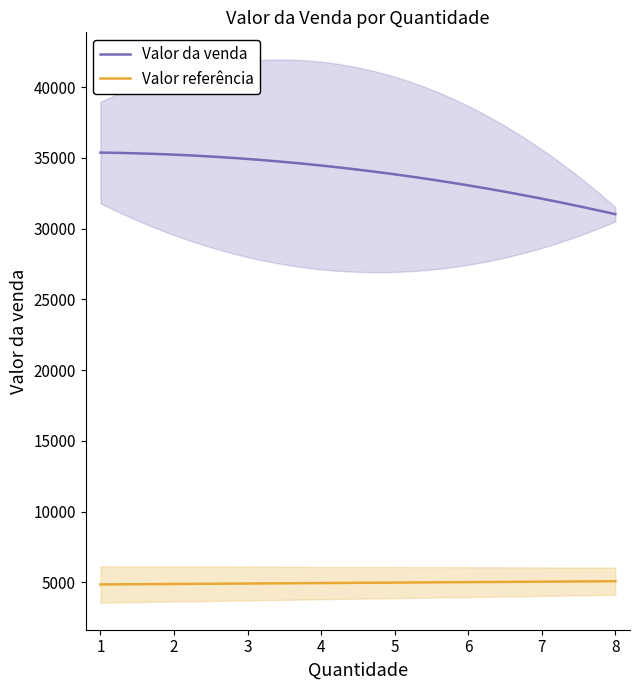

True or false: Valor referência and Valor da venda cross at least once.

False